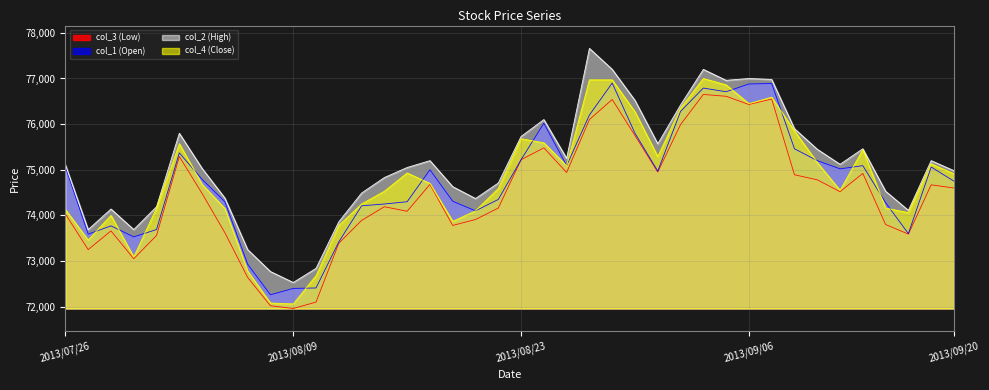

At which label does col_3 first exceed 74520?

2013/08/02